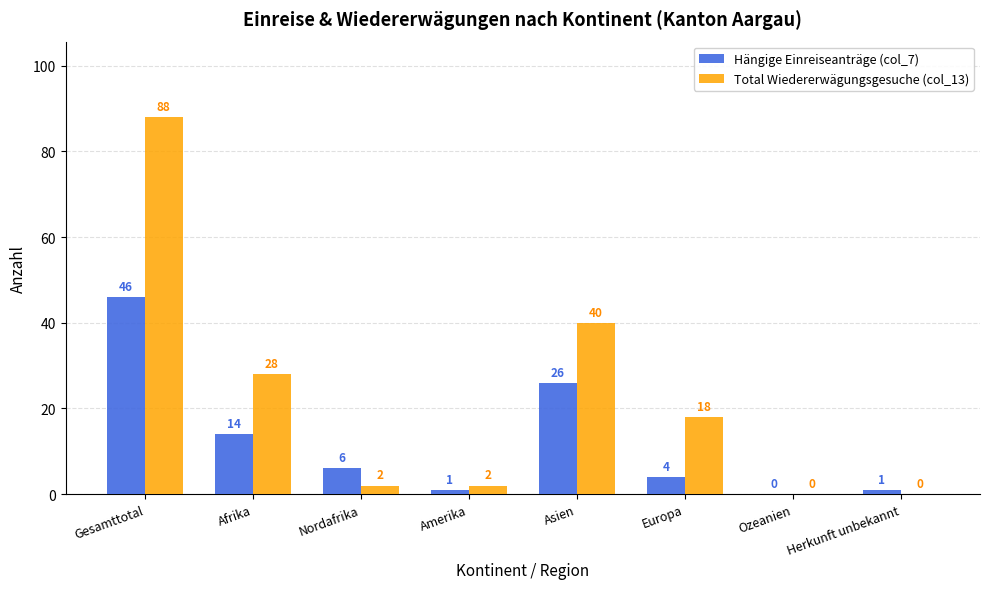

Reading right to left, what are all the values shown in this chart?

Hängige Einreiseanträge (col_7): Herkunft unbekannt=1	Ozeanien=0	Europa=4	Asien=26	Amerika=1	Nordafrika=6	Afrika=14	Gesamttotal=46
Total Wiedererwägungsgesuche (col_13): Herkunft unbekannt=0	Ozeanien=0	Europa=18	Asien=40	Amerika=2	Nordafrika=2	Afrika=28	Gesamttotal=88